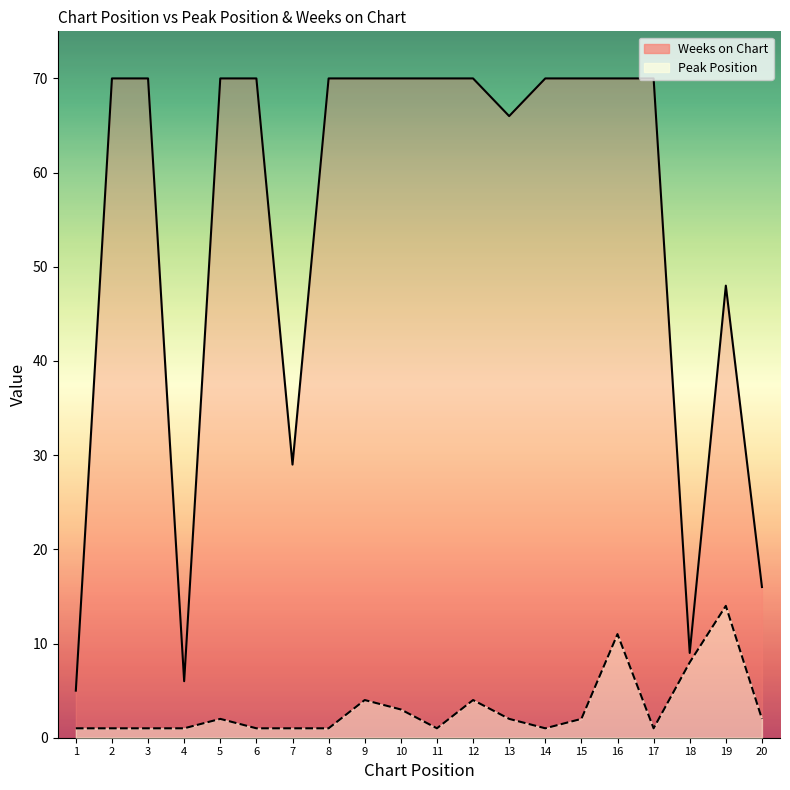

What is the total value across all series at 2?

71